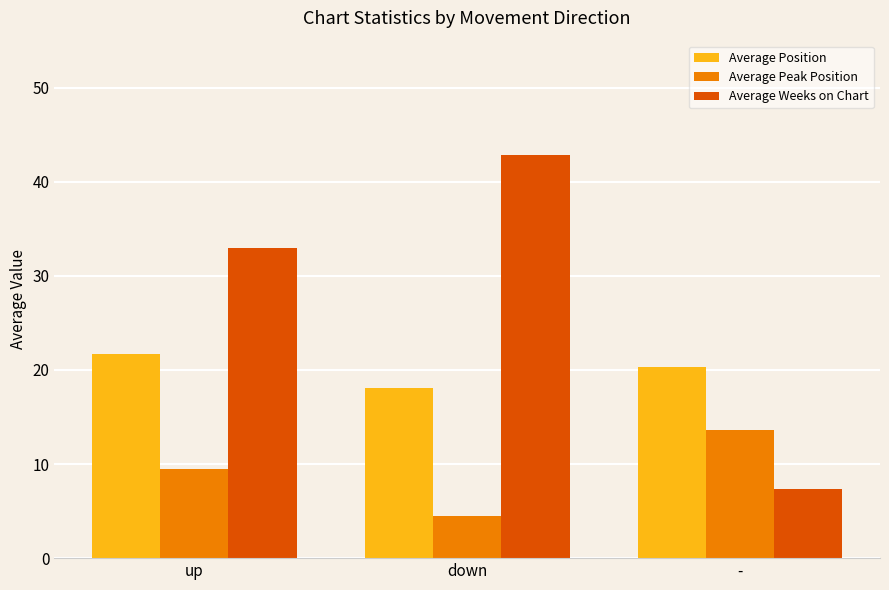

What is the average value of the Average Weeks on Chart series?

27.7